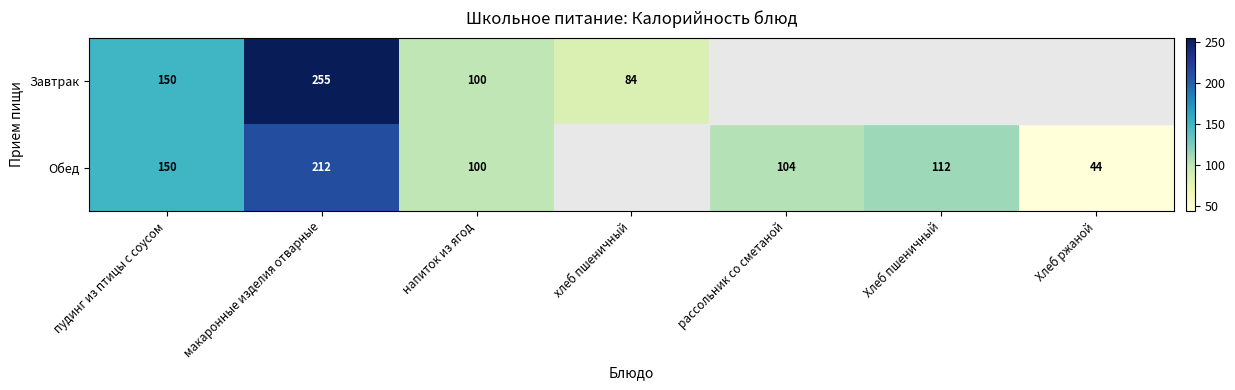

What is the difference between the Обед values at напиток из ягод and пудинг из птицы с соусом?

50